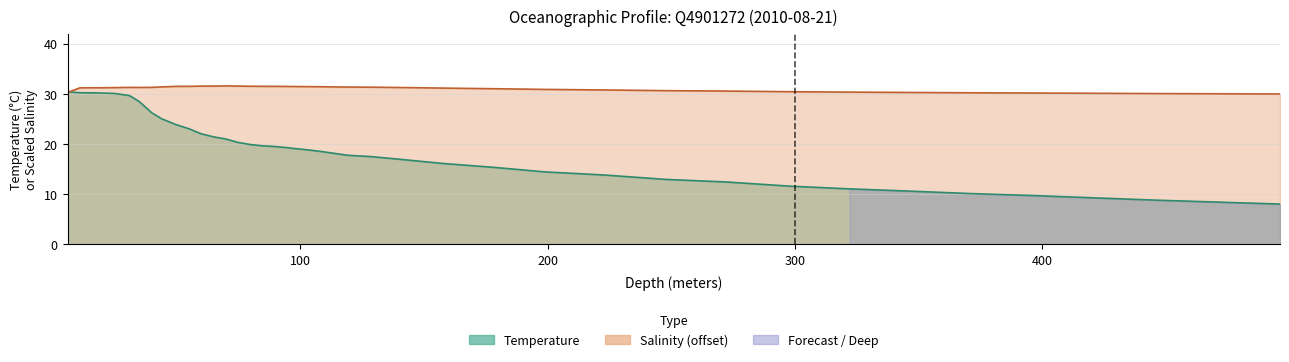

At which category is the sum across all series the highest?

11.0